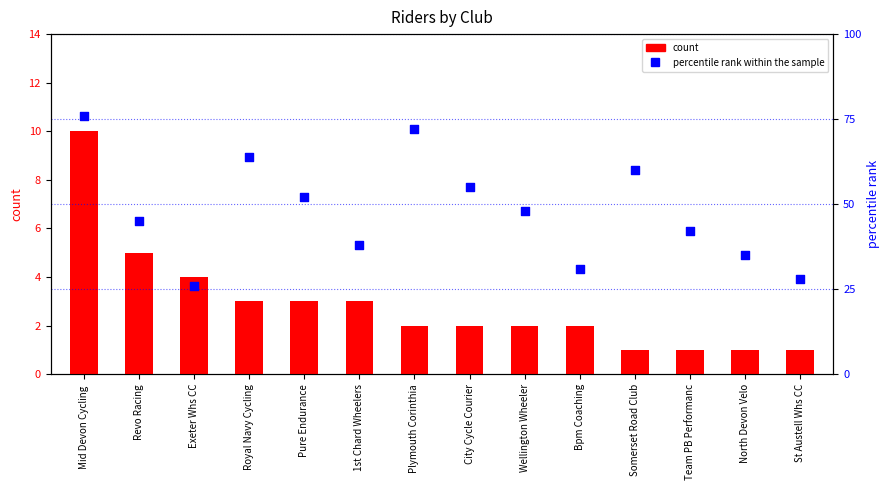

Which series has the largest total across all categories?

percentile rank within the sample